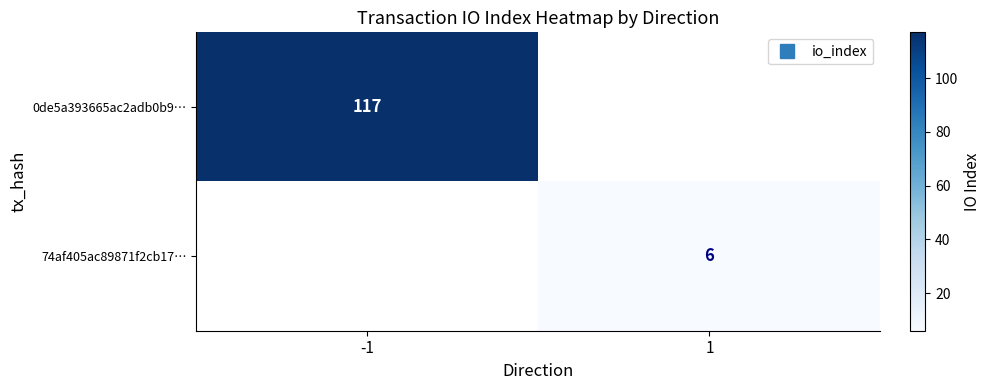

Rank the series at 1 from lowest to highest value.

0de5a393665ac2adb0b9…, 74af405ac89871f2cb17…